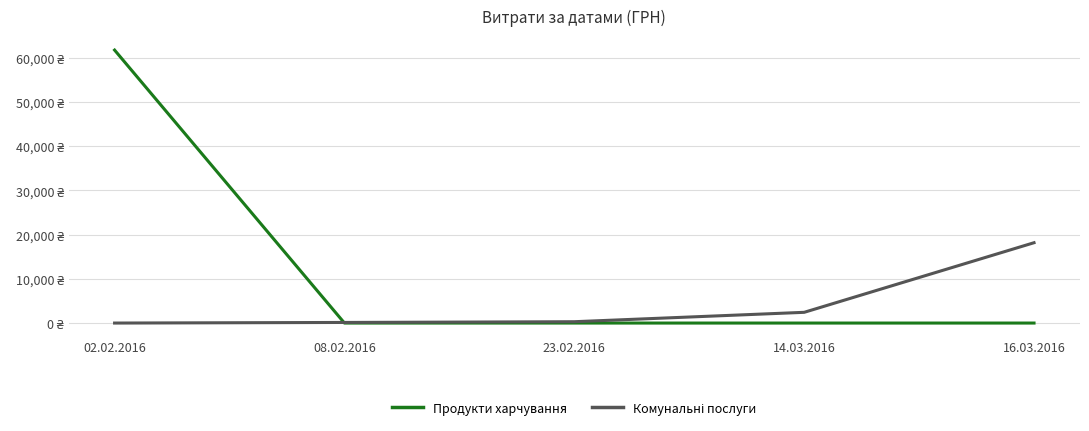

True or false: Комунальні послуги and Продукти харчування intersect in this chart.

True